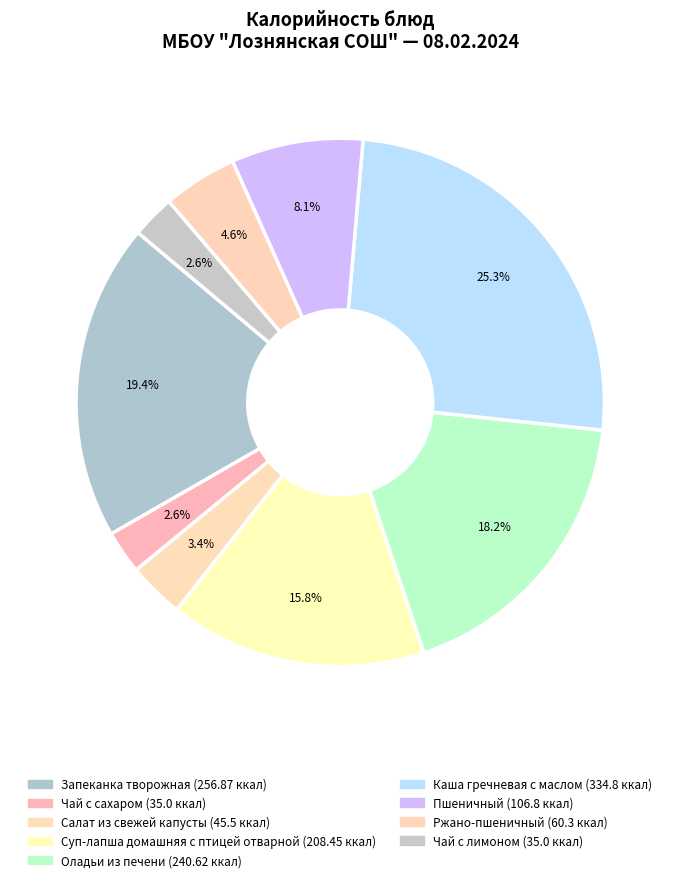

To the nearest percent, what is the difference between the Чай с сахаром and Каша гречневая с маслом slice percentages?

23%